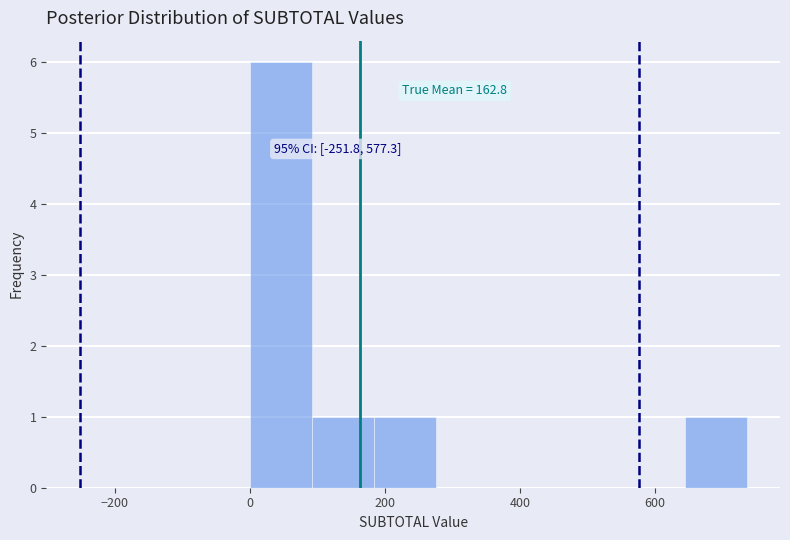

Over which range of the x-axis is the bar tallest?

0 to 100